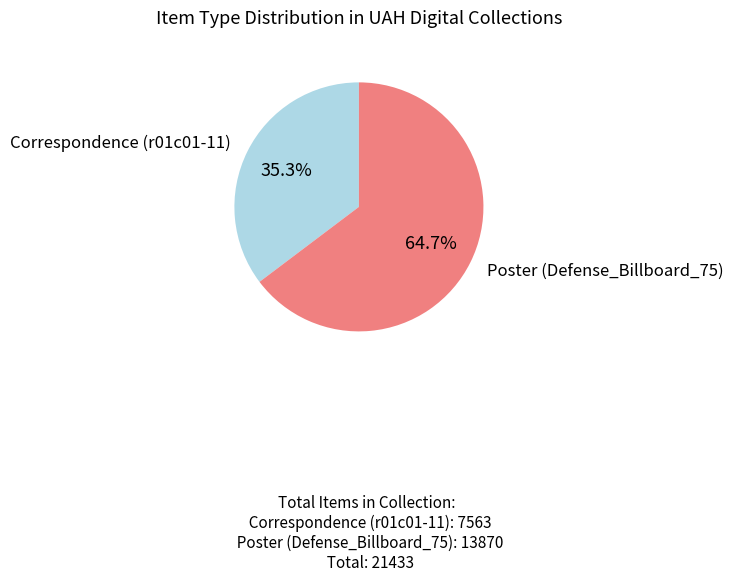

Is there any slice that represents more than half of the pie?

Yes